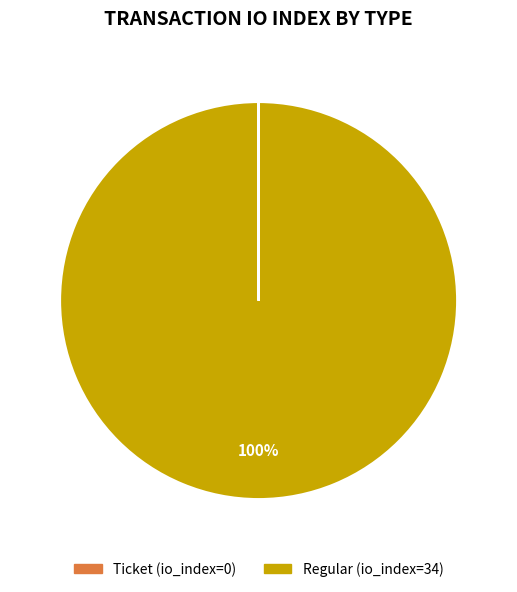

To the nearest percent, what is the difference between the largest and smallest slice percentages?

100%